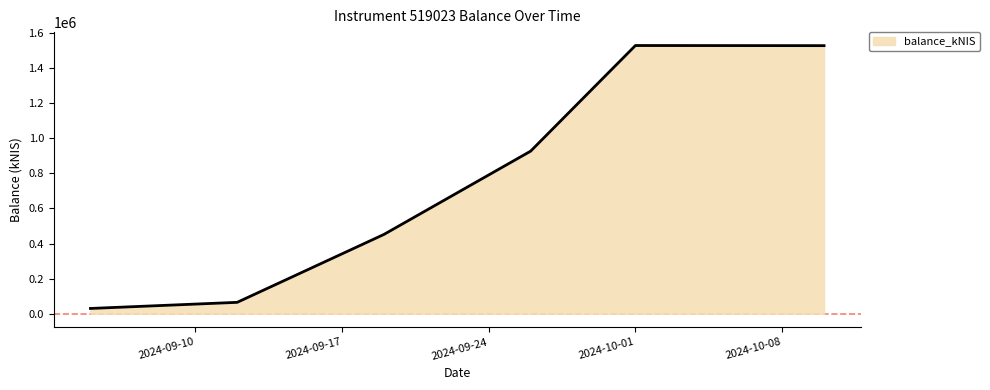

How many values are below 926039?

3